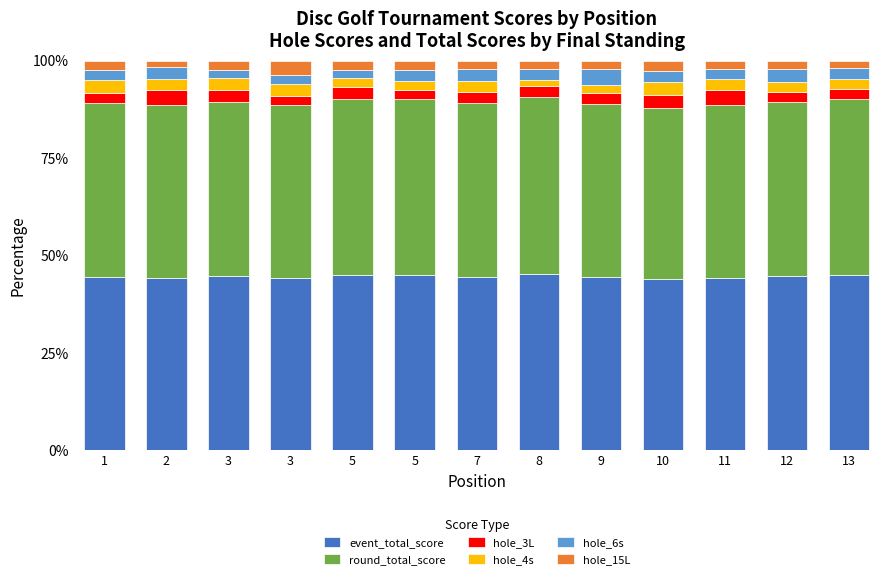

True or false: hole_4s has a value of 2.1 at 9.

True